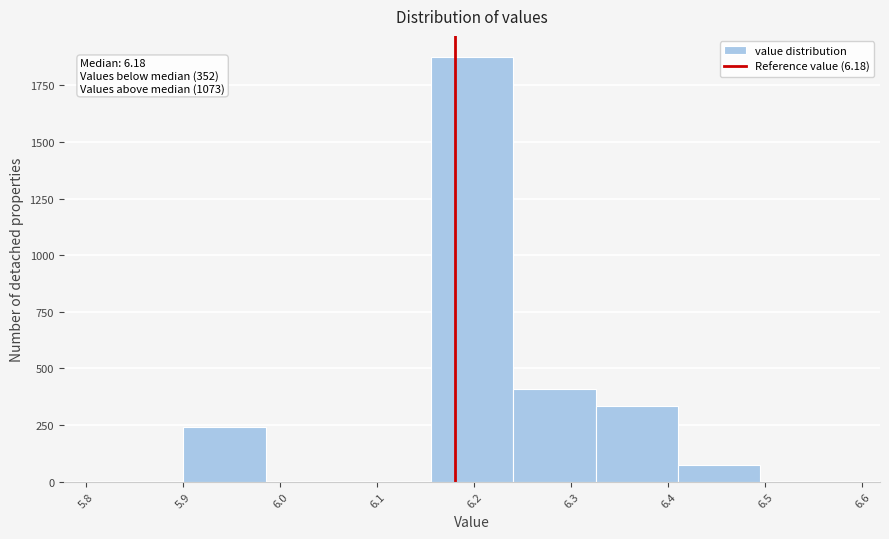

Over which range of the x-axis is the bar tallest?

6.155 to 6.240